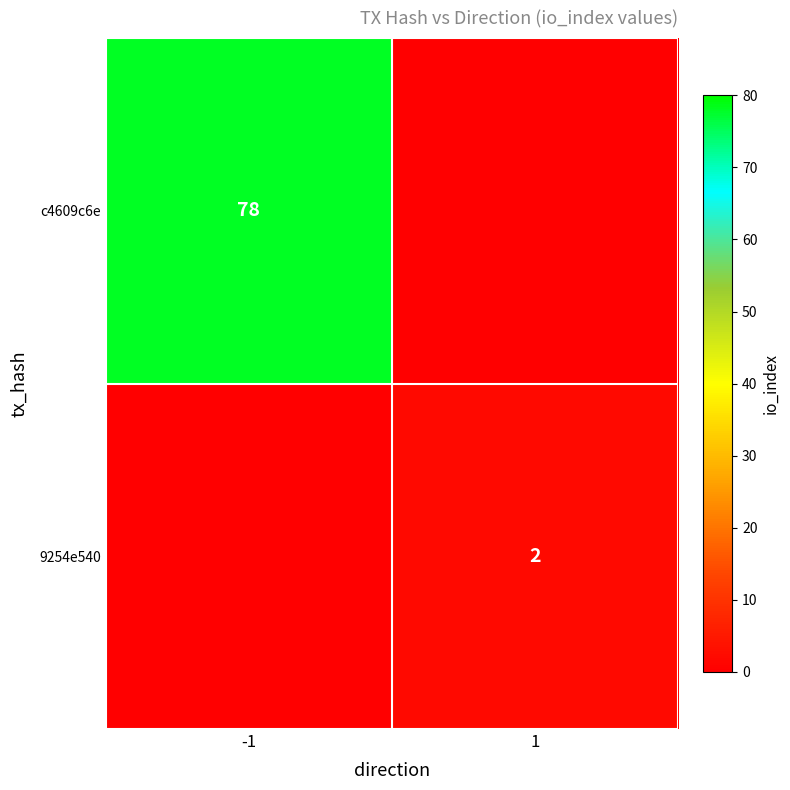

Is the value of 9254e540 at 1 greater than the value of c4609c6e at -1?

No